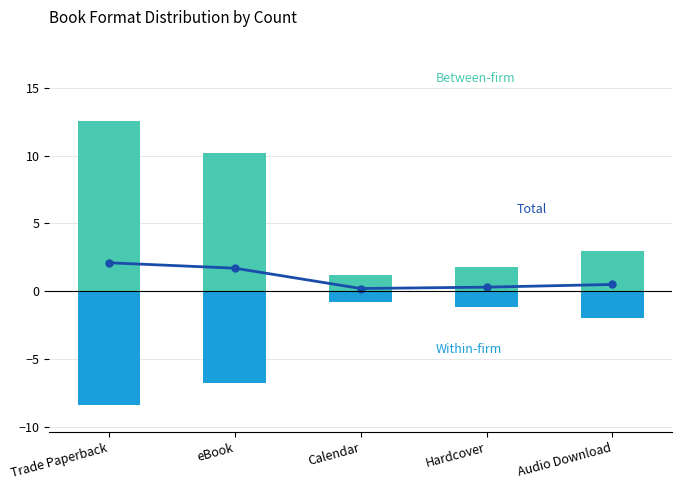

How many data points in Within-firm are above -2?

2